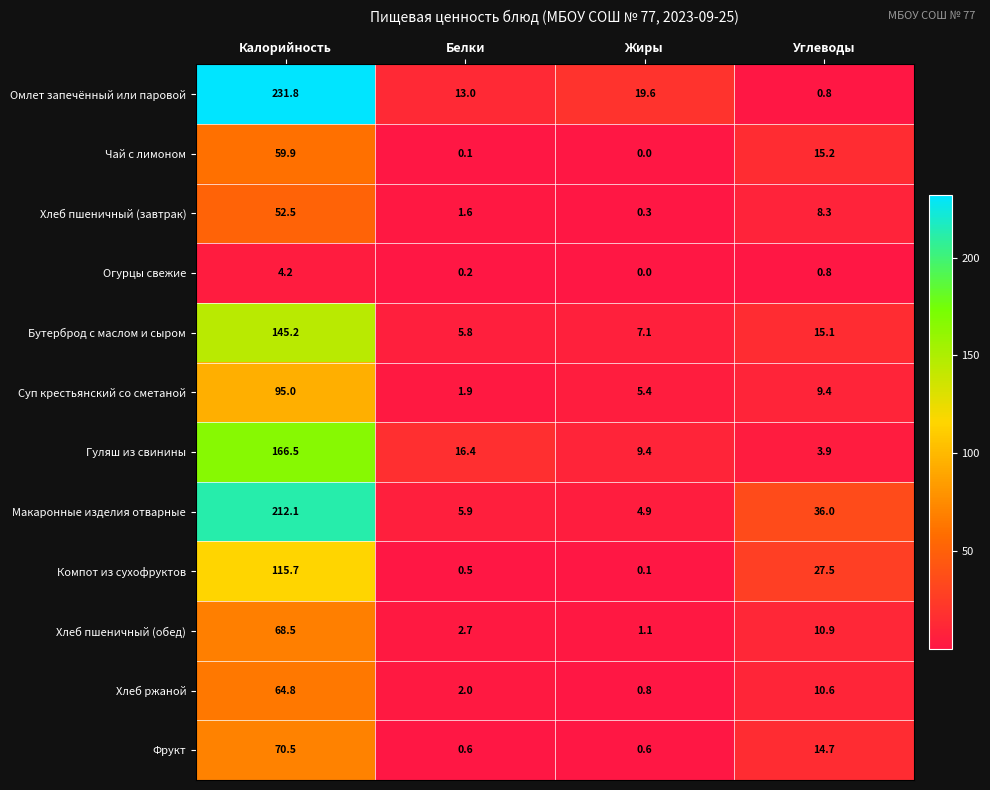

List the series in order of their peak value, lowest first.

Огурцы свежие, Хлеб пшеничный (завтрак), Чай с лимоном, Хлеб ржаной, Хлеб пшеничный (обед), Фрукт, Суп крестьянский со сметаной, Компот из сухофруктов, Бутерброд с маслом и сыром, Гуляш из свинины, Макаронные изделия отварные, Омлет запечённый или паровой